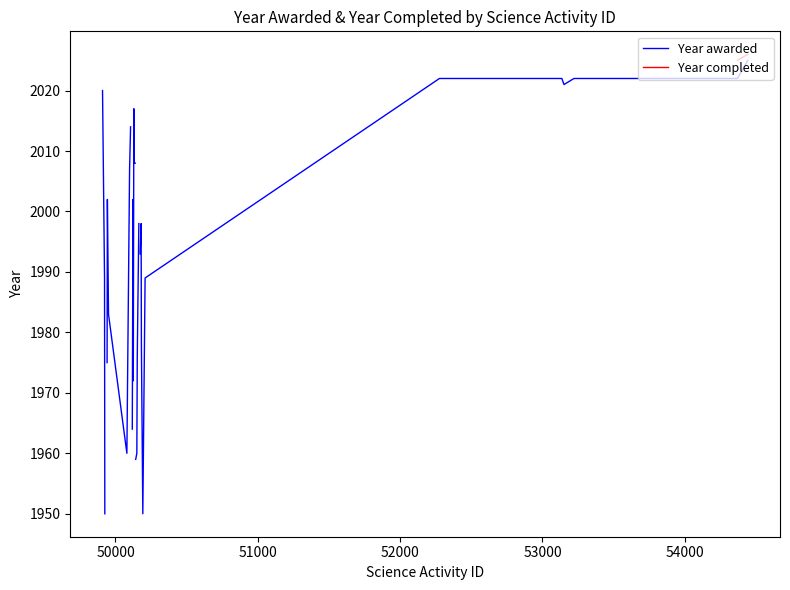

True or false: Year awarded and Year completed cross at least once.

False